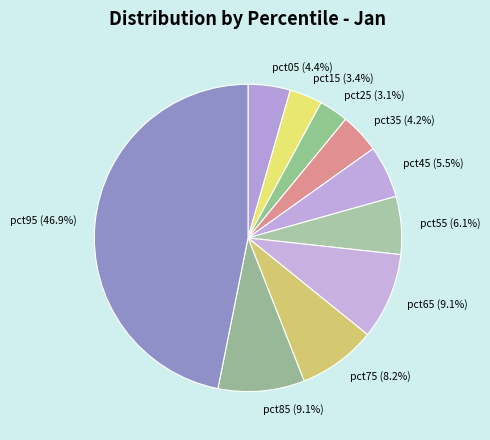

Combined, what portion of the pie is pct65 and pct45?

14.6%